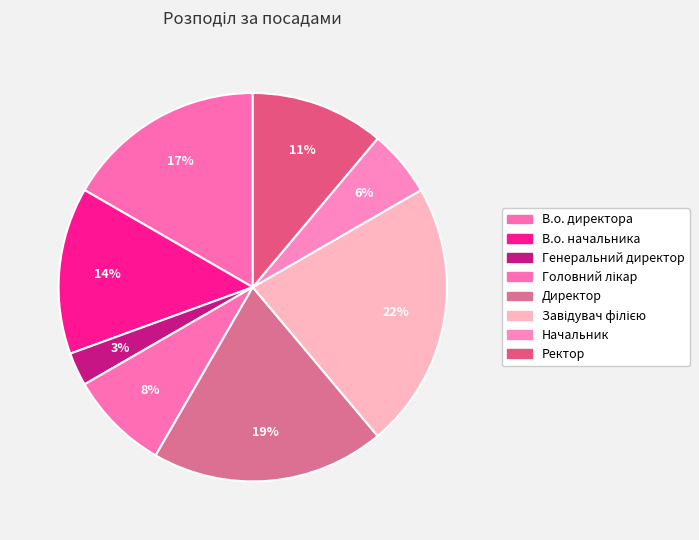

How many segments does this pie chart have?

8